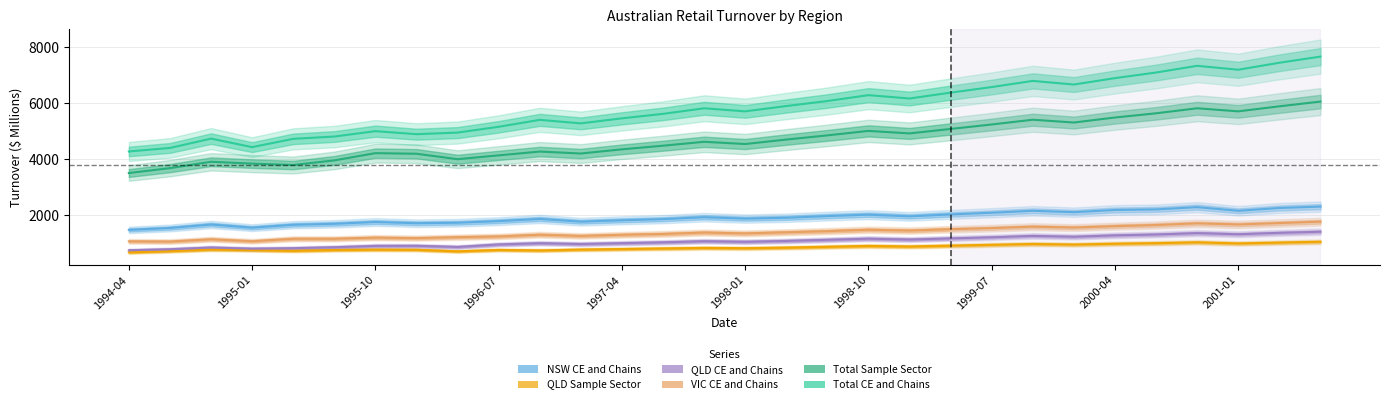

At which category is the sum across all series the highest?

29